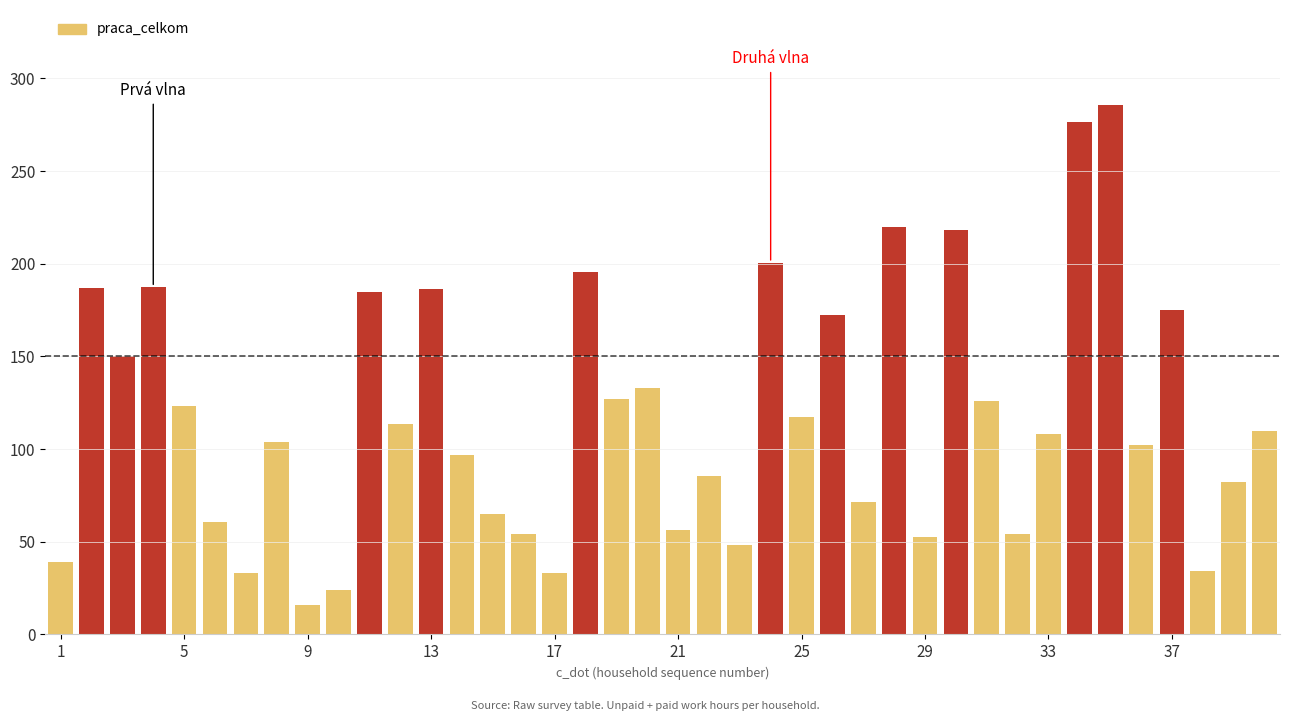

True or false: the data shows 85.3 at 22.

True